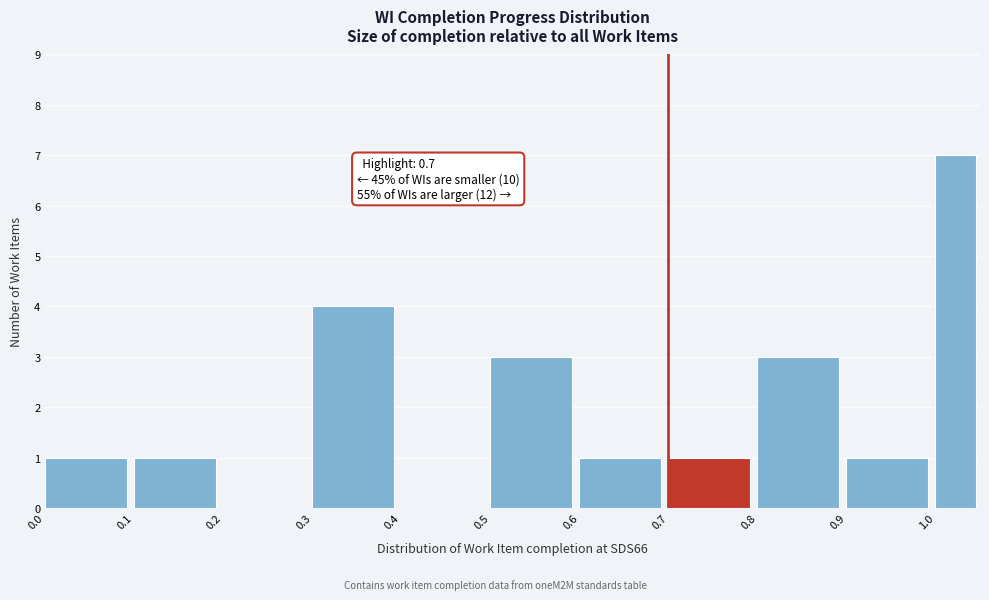

Over which range of the x-axis is the bar tallest?

1.00 to 1.05